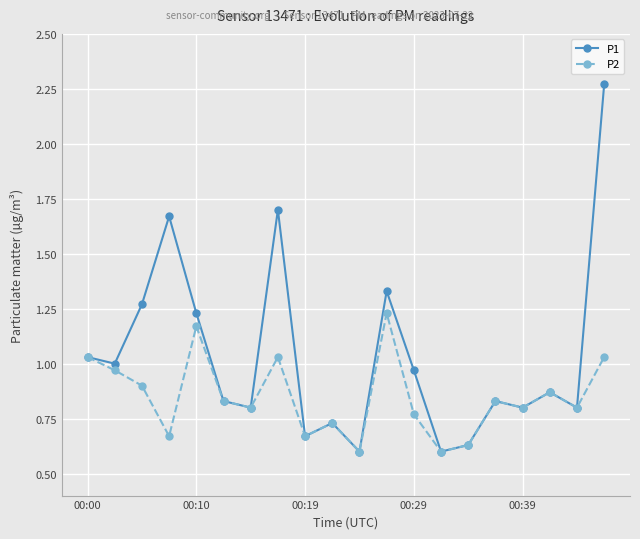

Which series has the largest total across all categories?

P1